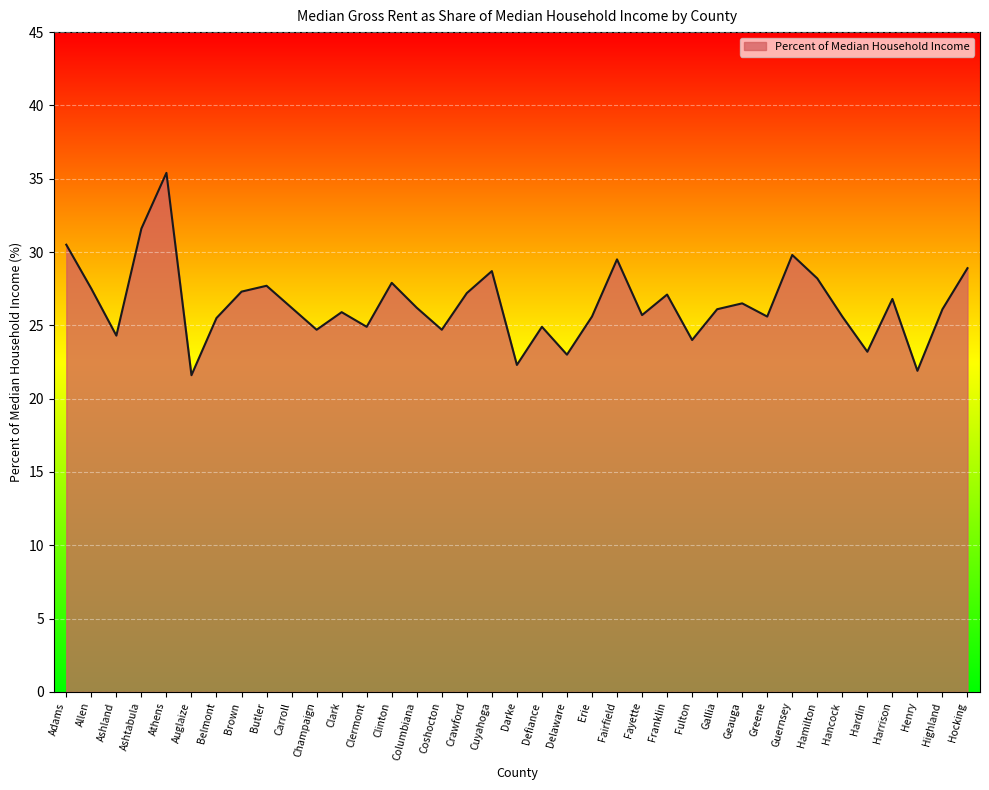

The value at Fulton is 36.6. True or false?

False